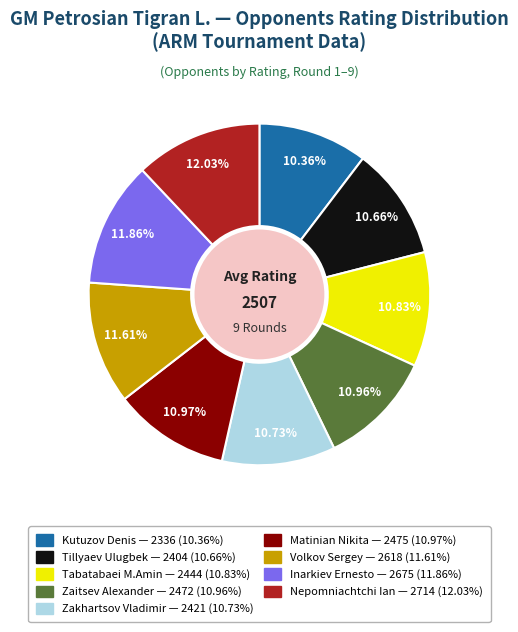

Is there any slice that represents more than half of the pie?

No